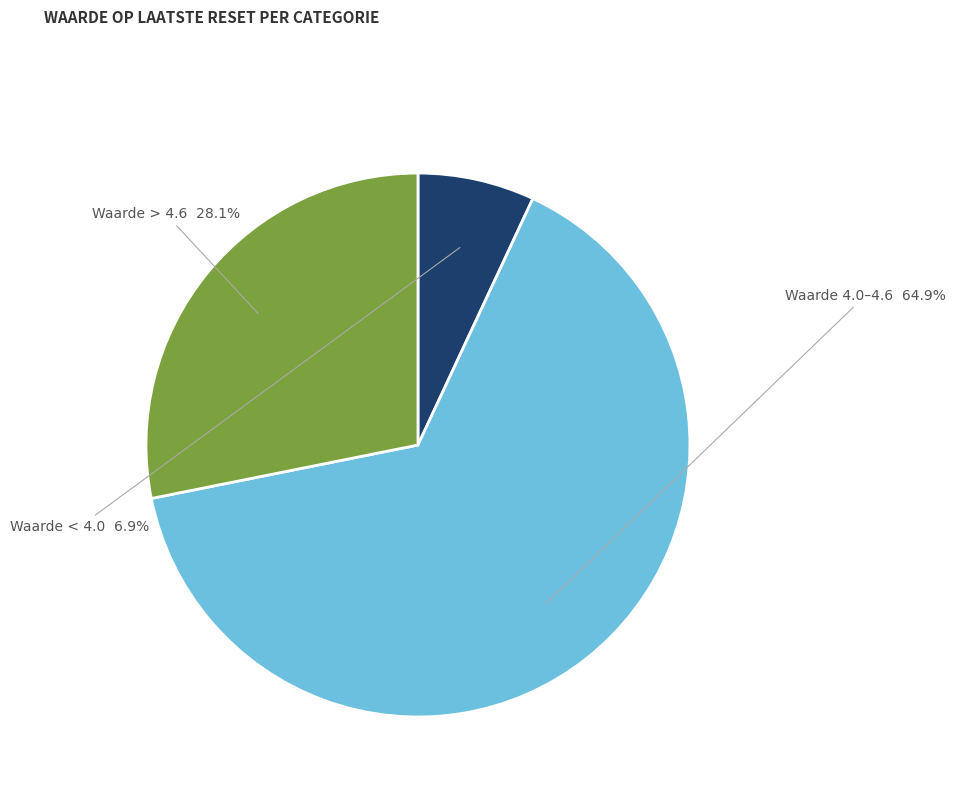

Which category has the biggest portion of the pie?

Waarde 4.0–4.6